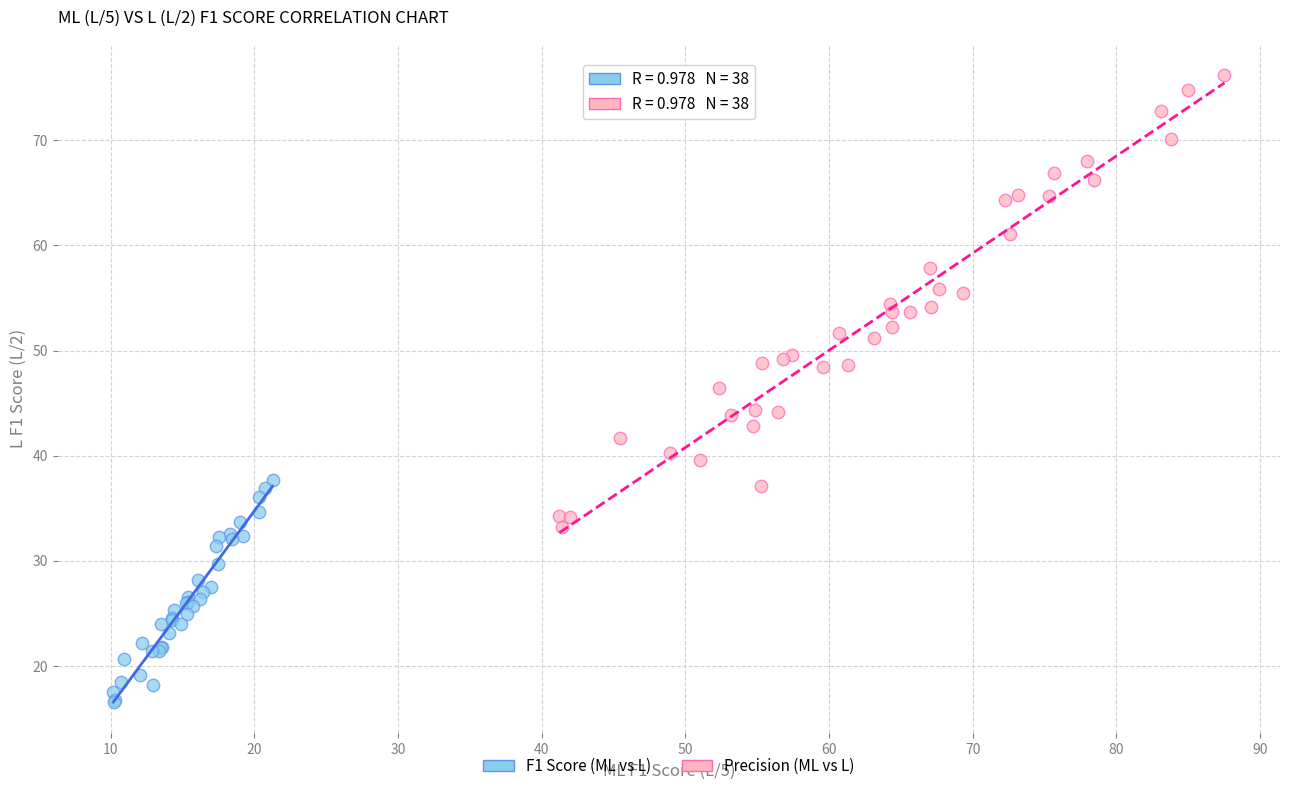

Which series has the largest Y range (max minus min)?

Precision (ML vs L)